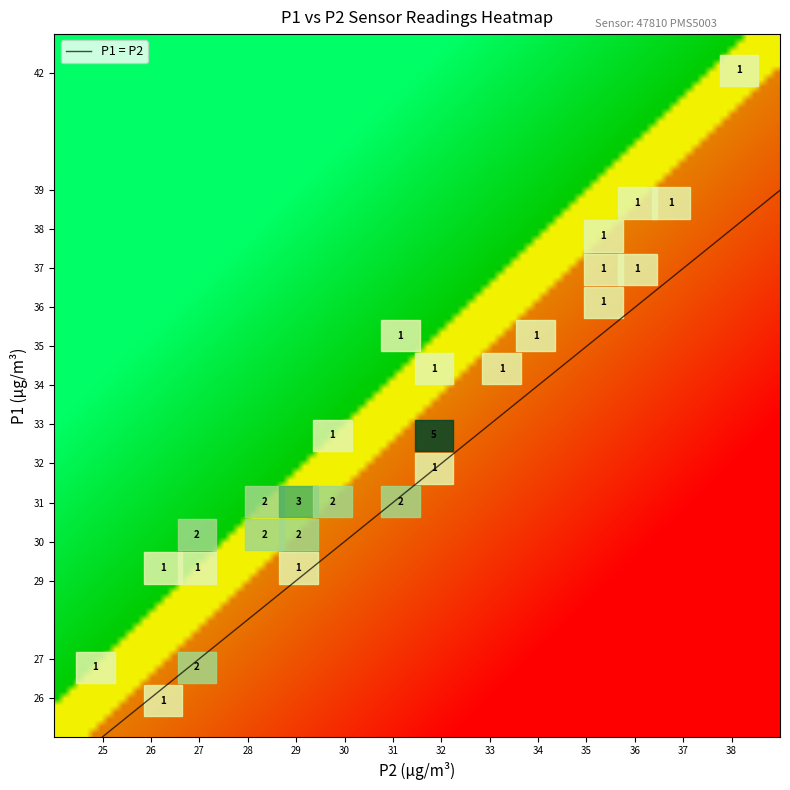

Which category has the lowest value across all series?

25